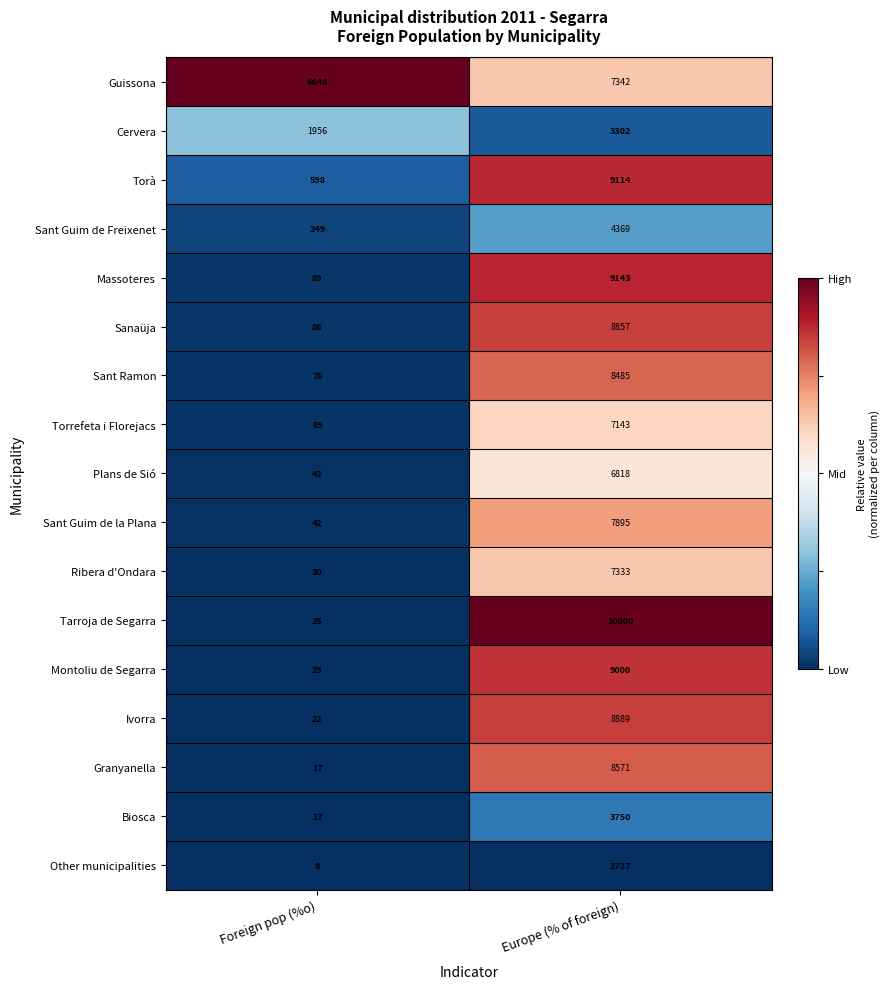

Count the number of categories in the chart.

2